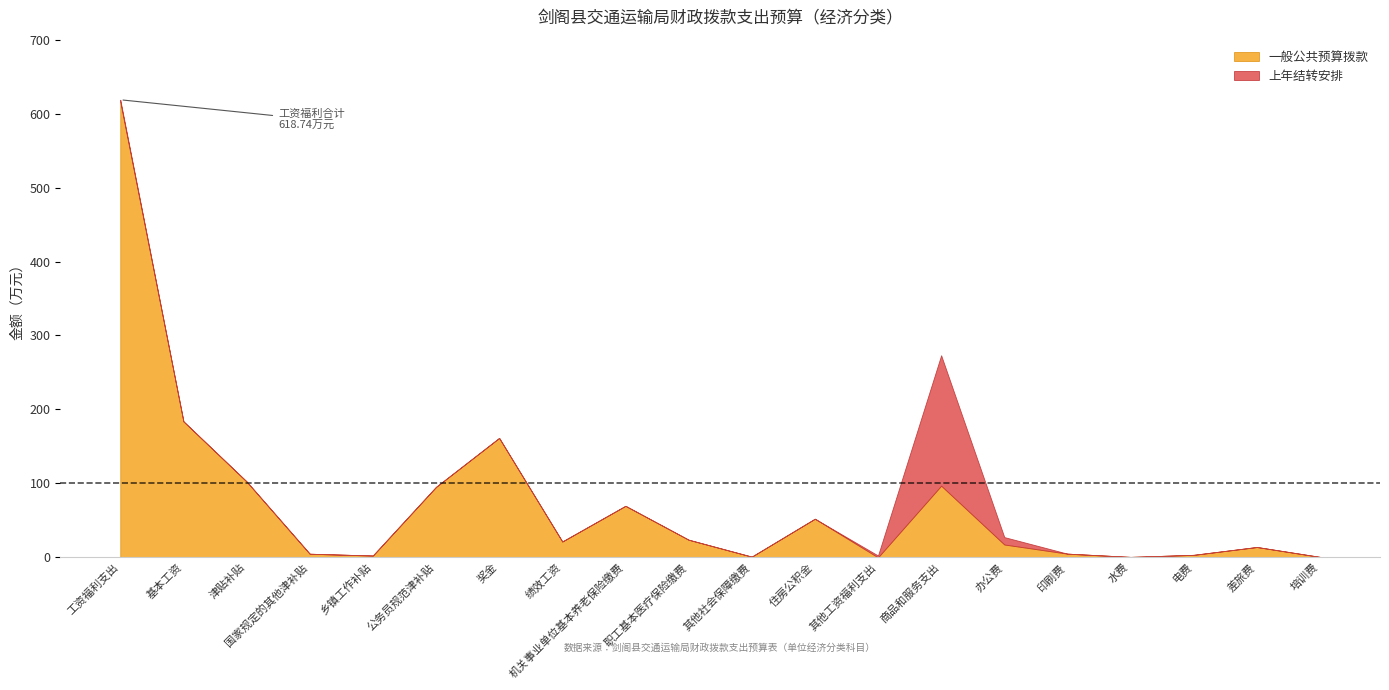

What are all the series names shown in the legend?

一般公共预算拨款, 上年结转安排